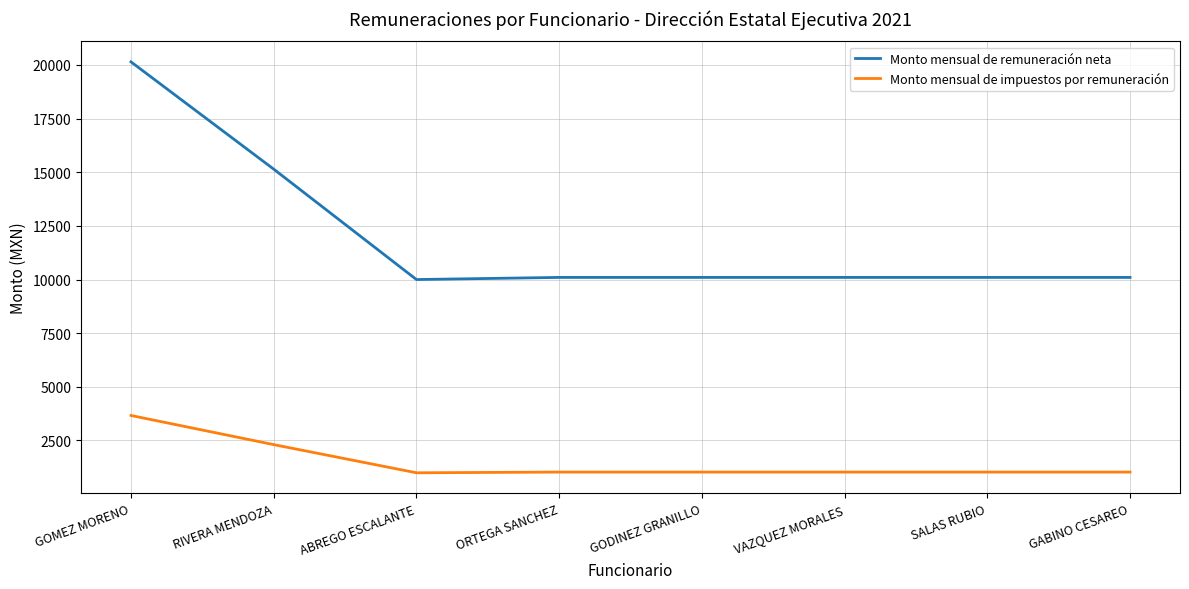

The Monto mensual de remuneración neta series shows 10099.0 at SALAS RUBIO. True or false?

True